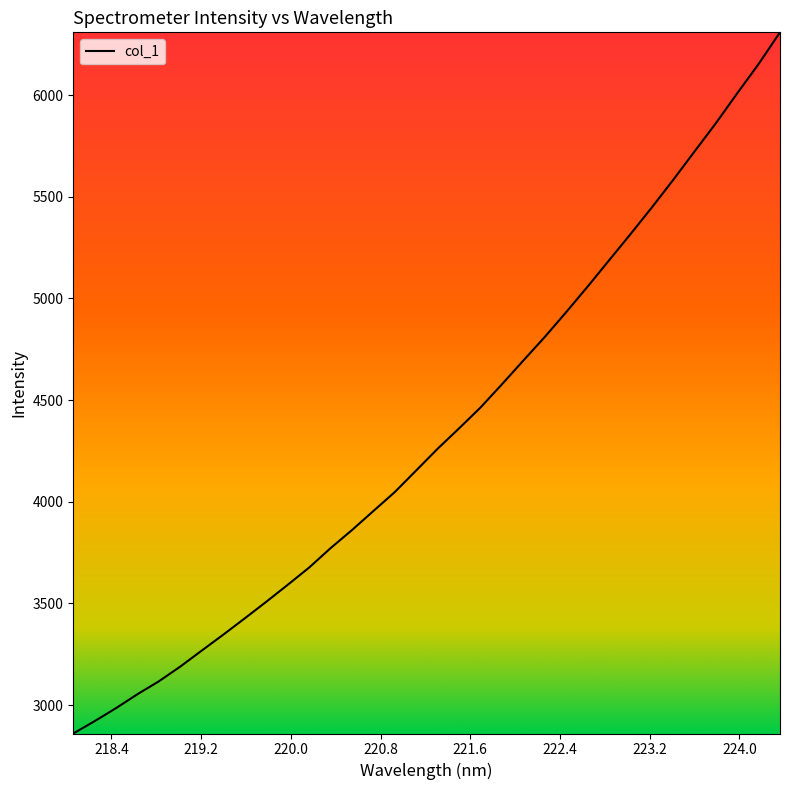

What is the maximum value shown in the chart?

6308.4